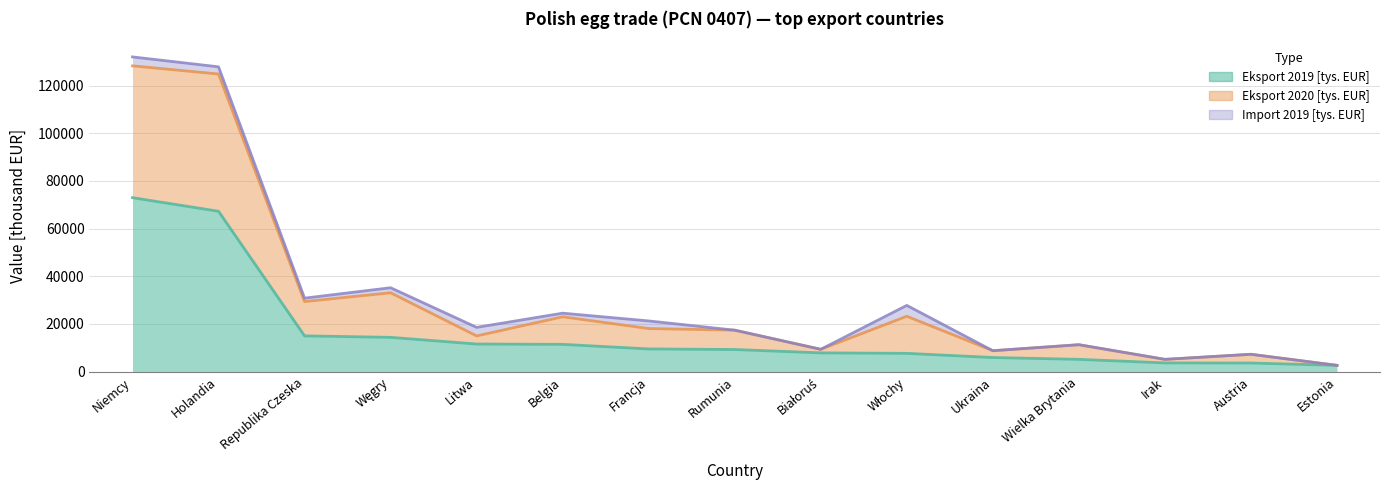

At which category is the sum across all series the highest?

Niemcy